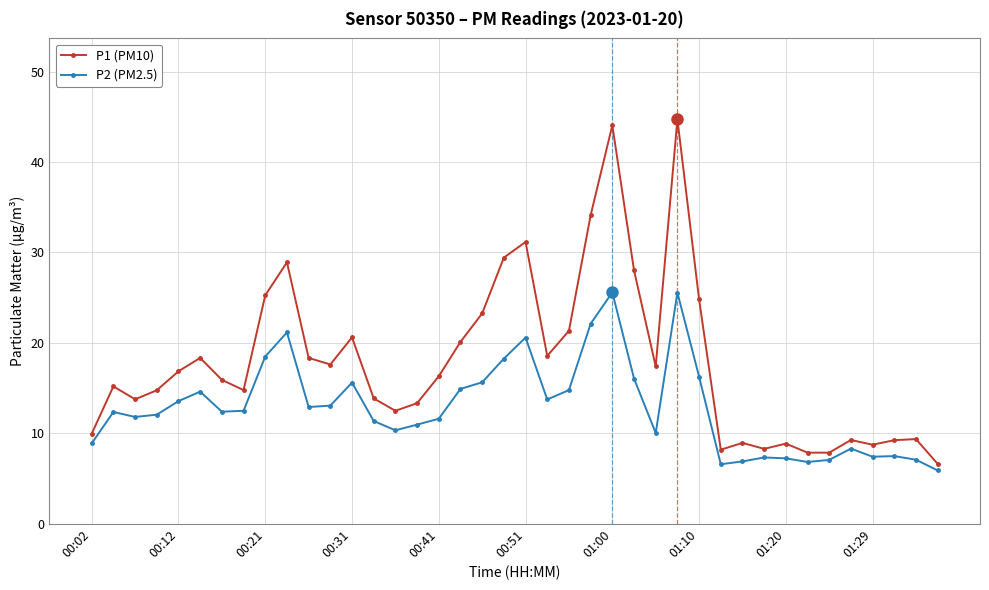

What is the maximum value for P1 (PM10)?

44.7